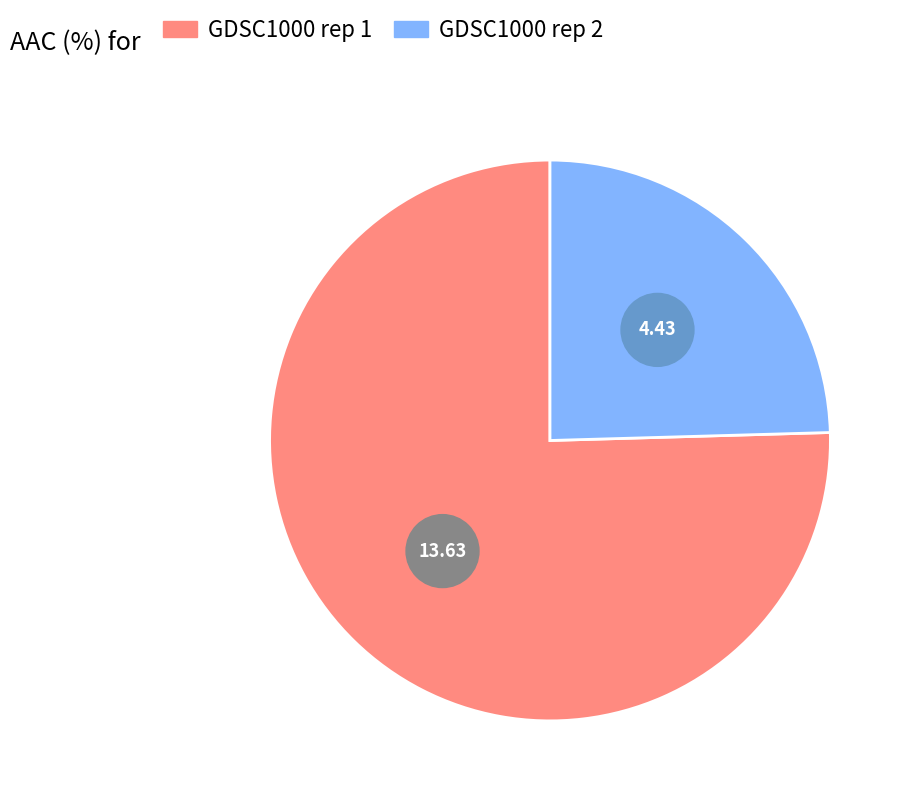

What percentage is NOT represented by GDSC1000 rep 2?

75.5%